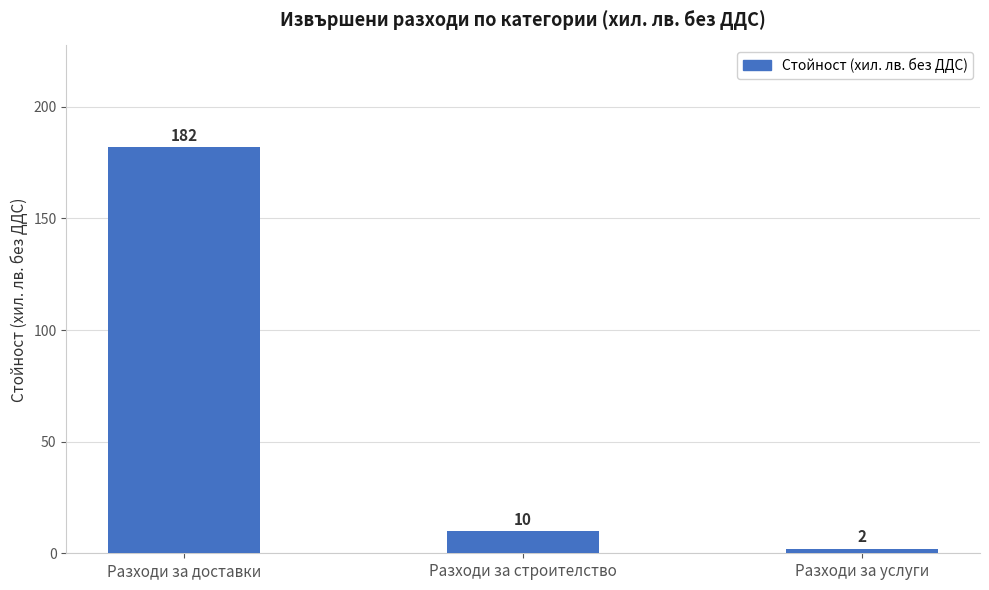

Reading left to right, list all the values displayed in this chart.

Разходи за доставки=182	Разходи за строителство=10	Разходи за услуги=2